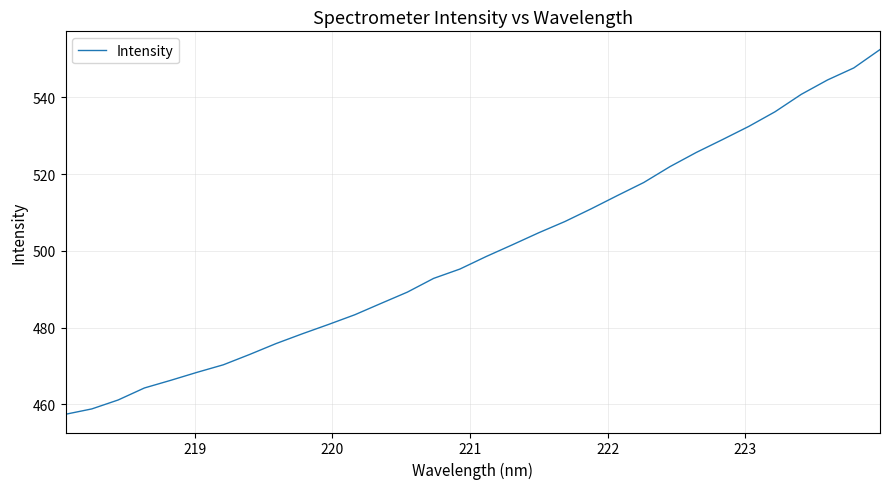

How many lines are shown in the chart?

1